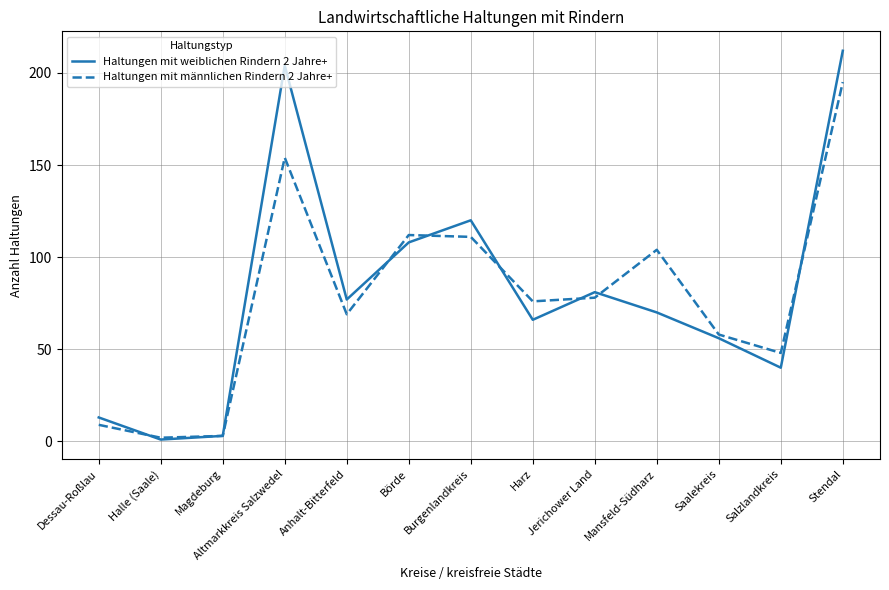

Is the value of Haltungen mit weiblichen Rindern 2 Jahre+ at Stendal greater than the value of Haltungen mit männlichen Rindern 2 Jahre+ at Anhalt-Bitterfeld?

Yes